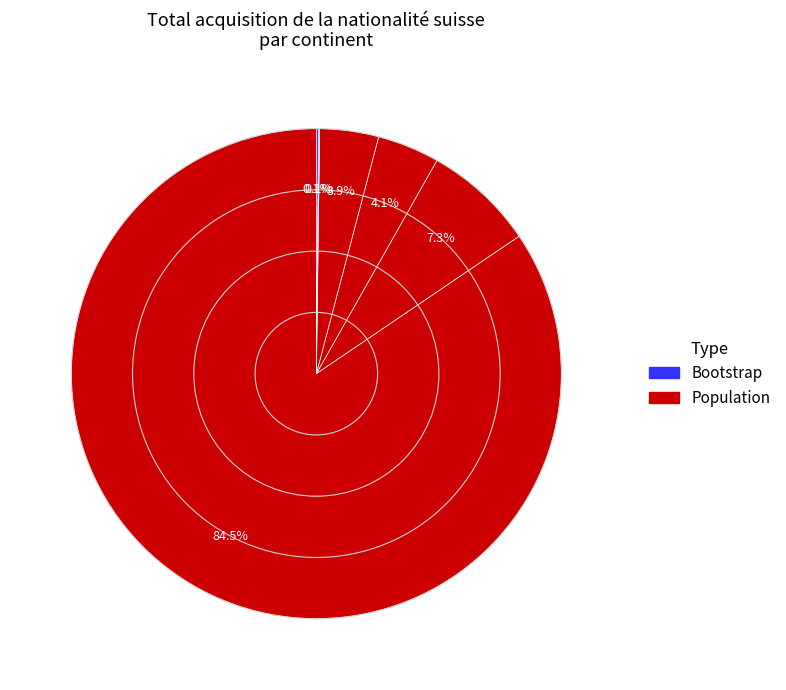

What is the largest slice in the pie chart?

Europe